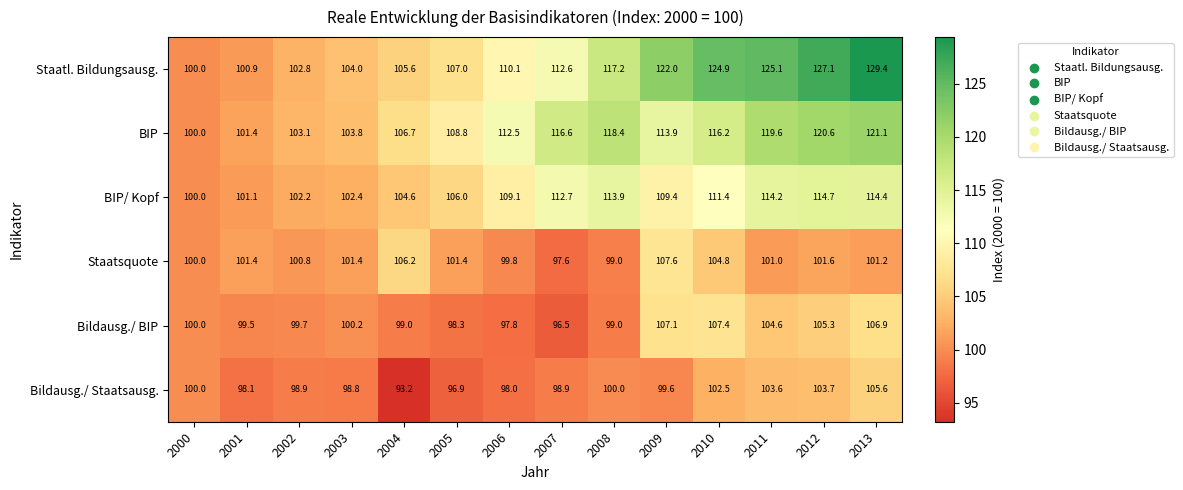

Which series changed the most between 2006 and 2010?

Staatl. Bildungsausg.